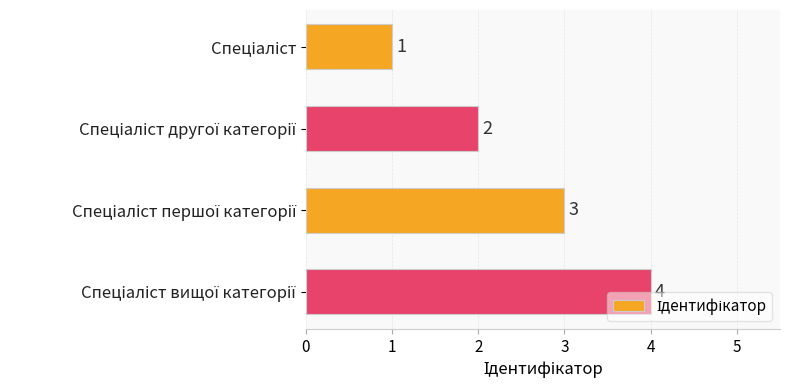

How many values are between 2 and 4?

3